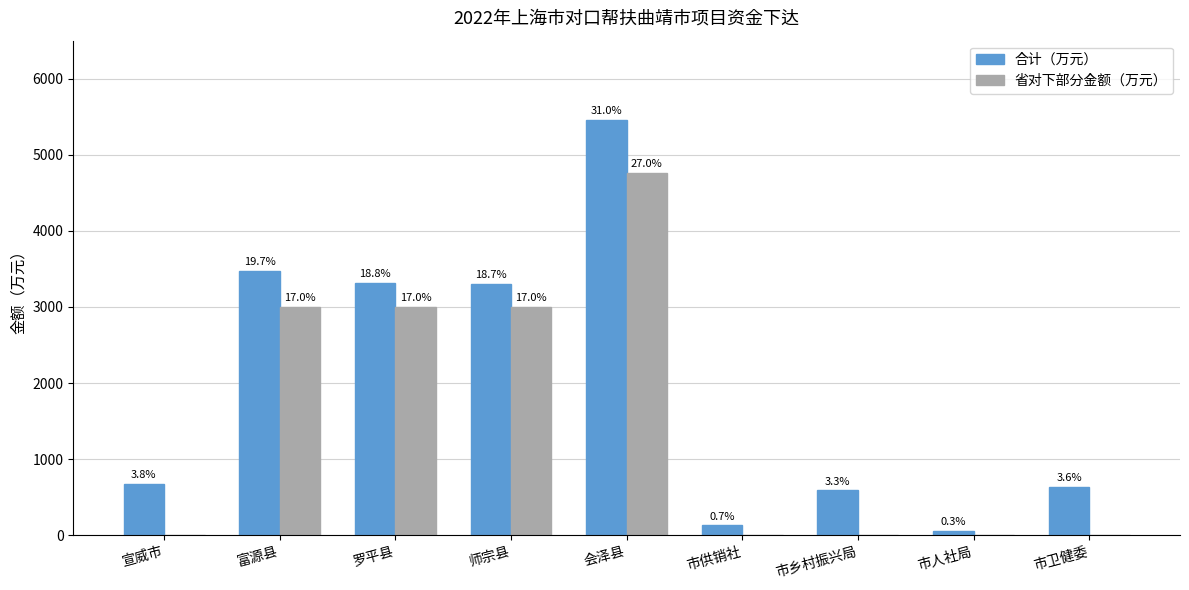

Are the bars grouped side by side (vs. stacked)?

Yes